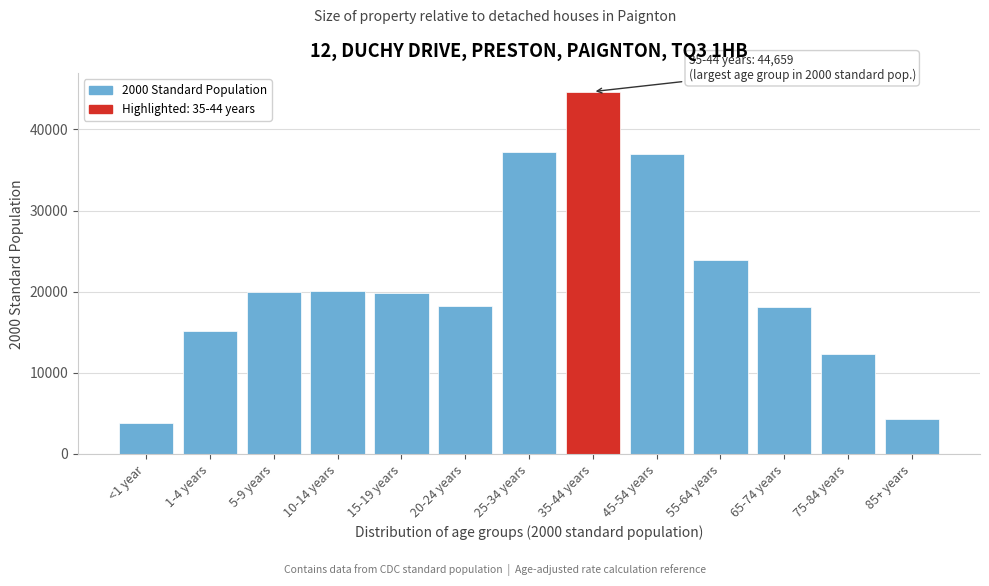

The value at 85+ years is 4259. True or false?

True